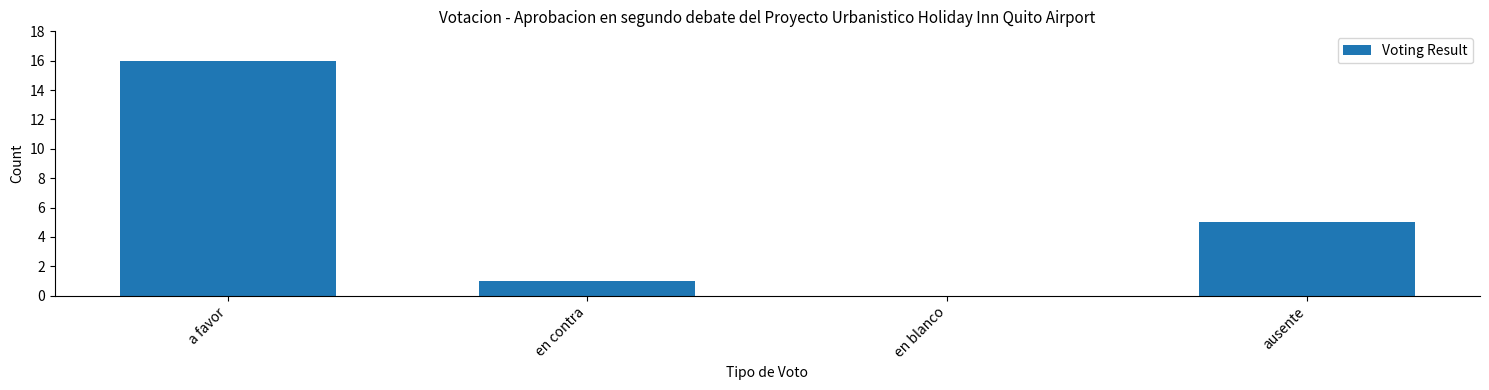

Reading left to right, transcribe all the data shown in this chart.

a favor=16	en contra=1	en blanco=0	ausente=5